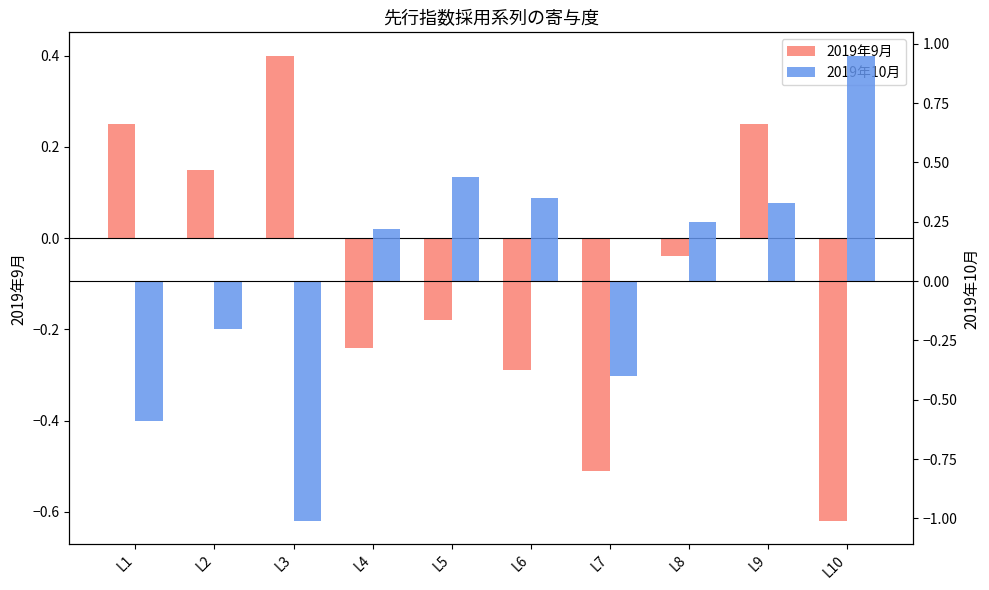

What is the sum of all 2019年10月 values?

0.3